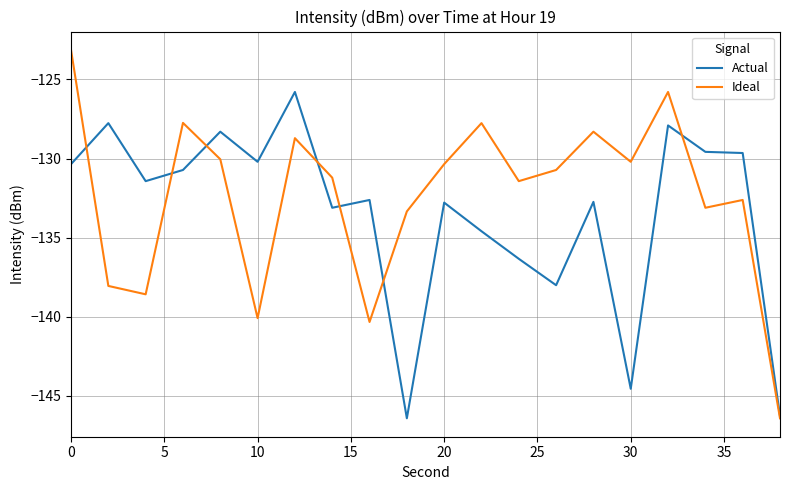

Which series has the largest total across all categories?

Ideal